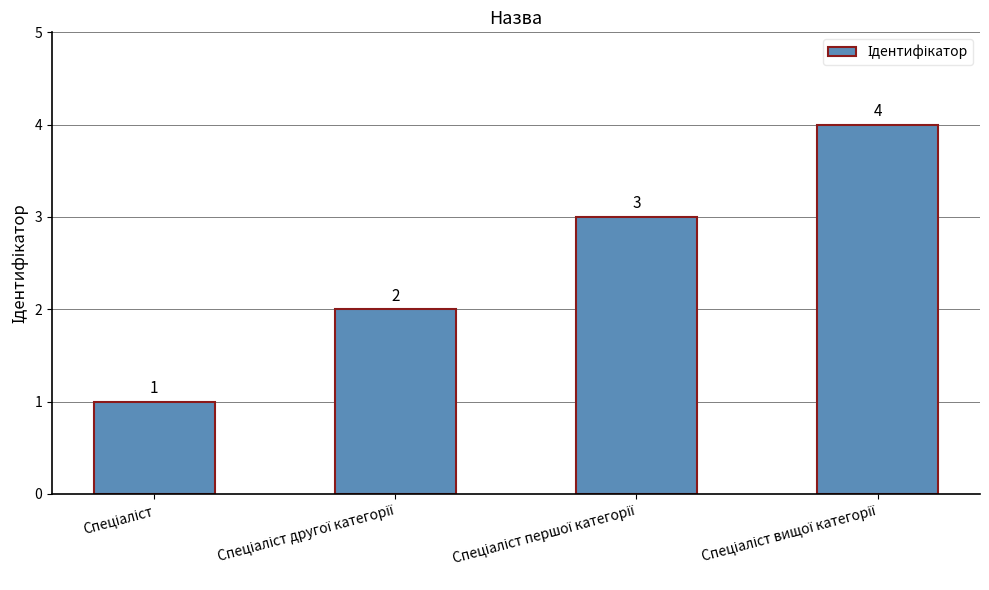

How many data points are less than 3?

2